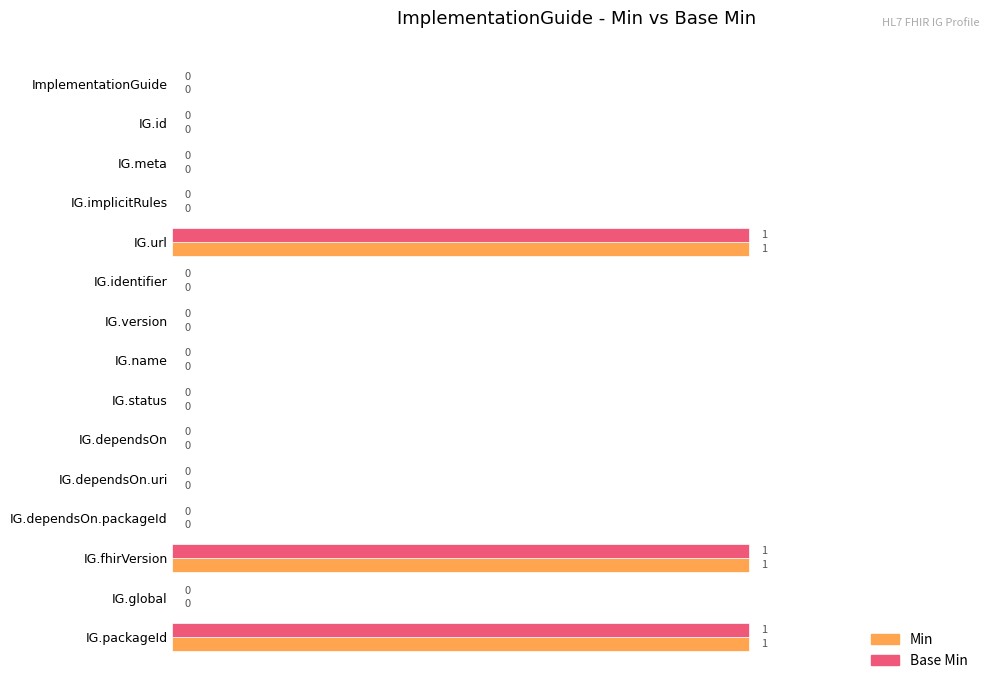

Is it true that Min equals 0 at IG.url?

False